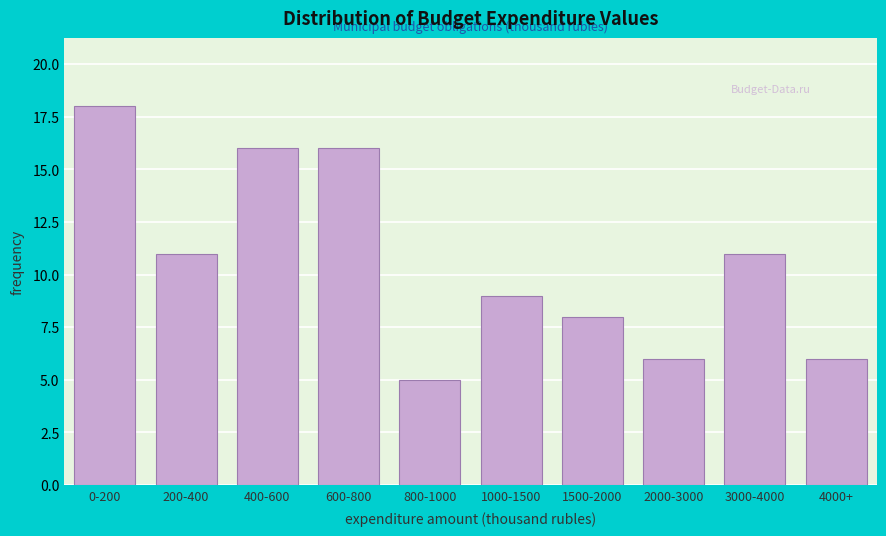

Reading right to left, list all the values displayed in this chart.

6	11	6	8	9	5	16	16	11	18